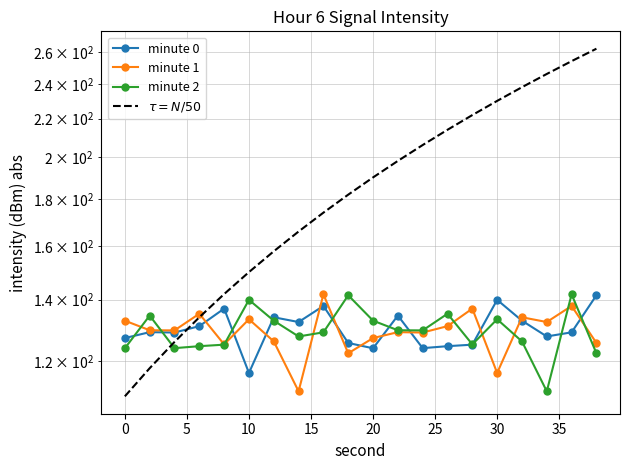

What are all the series names shown in the legend?

minute 0, minute 1, minute 2, $\tau = N/50$